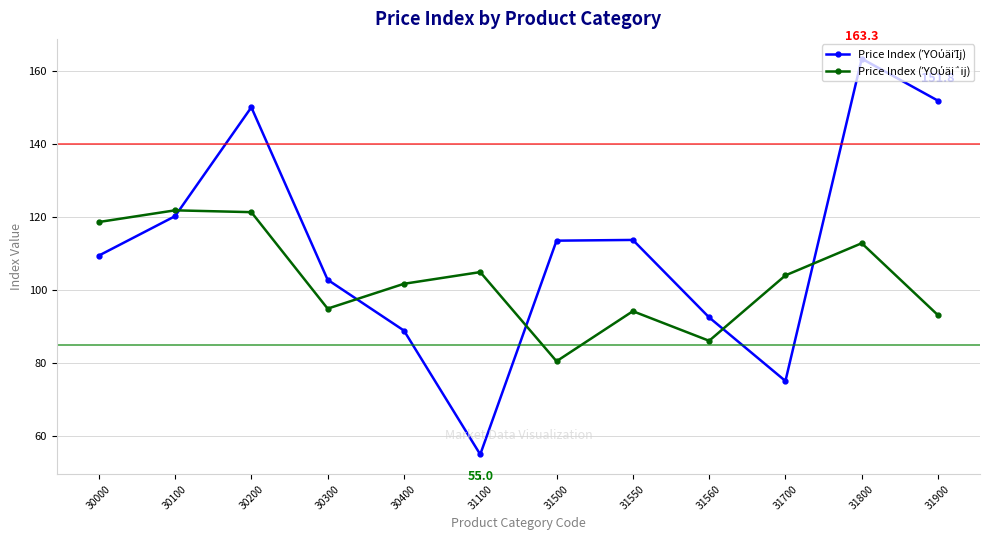

Which label corresponds to the smallest value in the chart?

31100